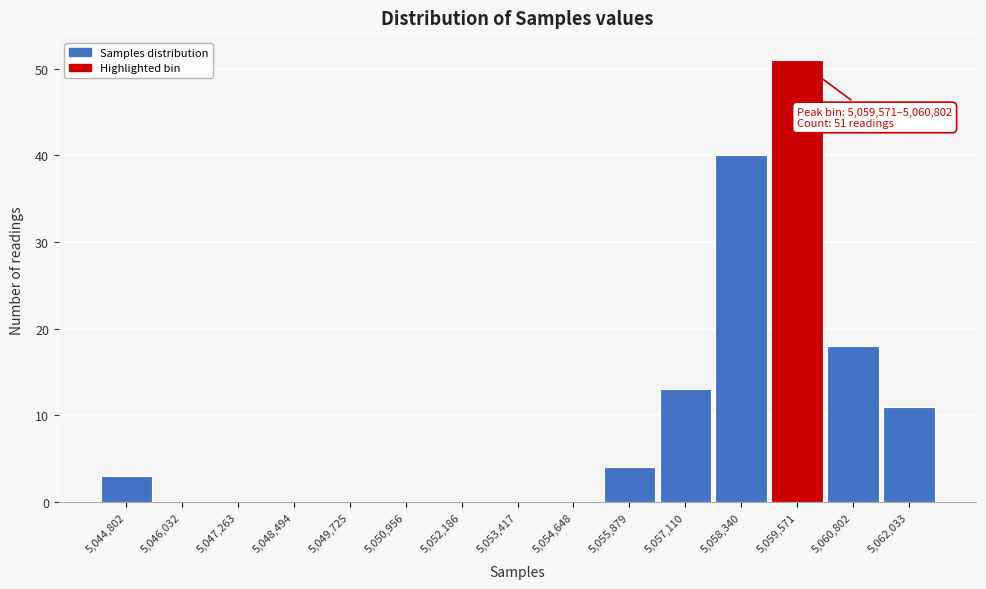

Reading left to right, what are all the values shown in this chart?

5,044,802=3	5,046,032=0	5,047,263=0	5,048,494=0	5,049,725=0	5,050,956=0	5,052,186=0	5,053,417=0	5,054,648=0	5,055,879=4	5,057,110=13	5,058,340=40	5,059,571=51	5,060,802=18	5,062,033=11